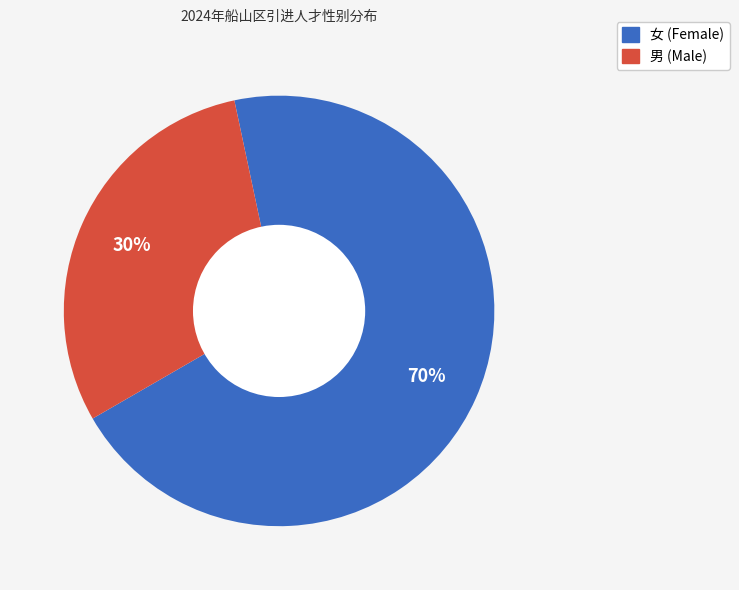

To the nearest percent, what is the average slice percentage?

50%